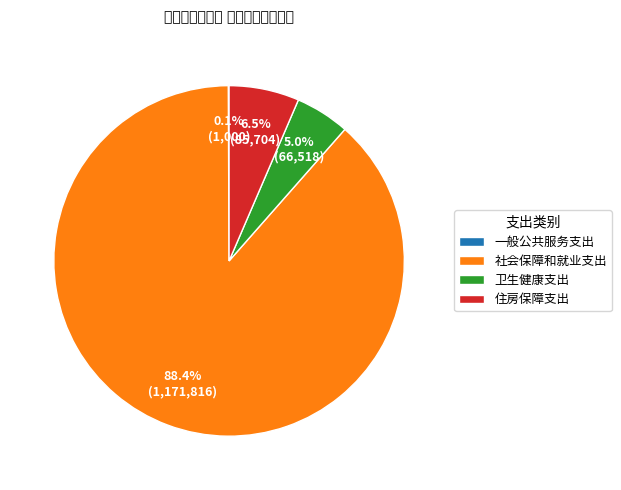

What percentage is the 社会保障和就业支出 slice, to the nearest percent?

88%